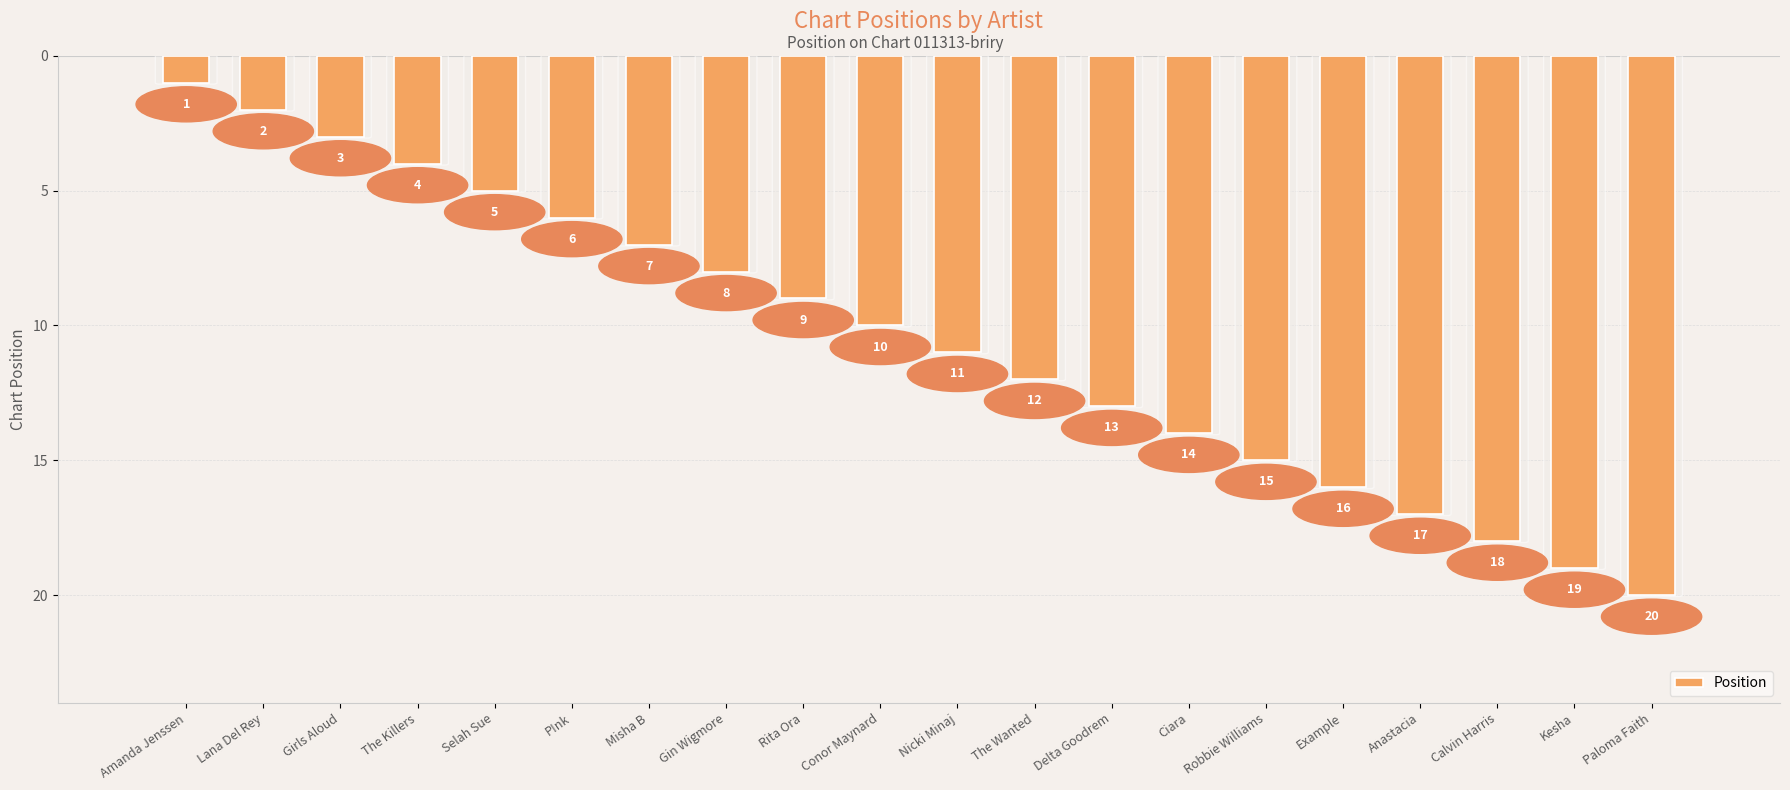

How many values are below 11?

10